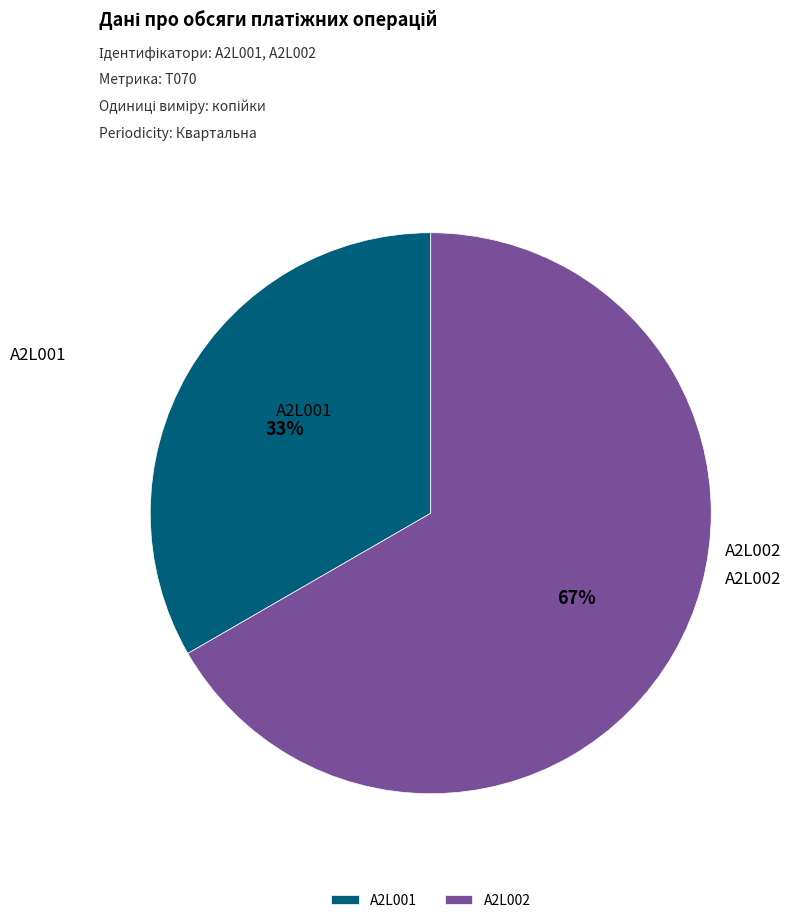

What percentage is the A2L001 slice, to the nearest percent?

33%